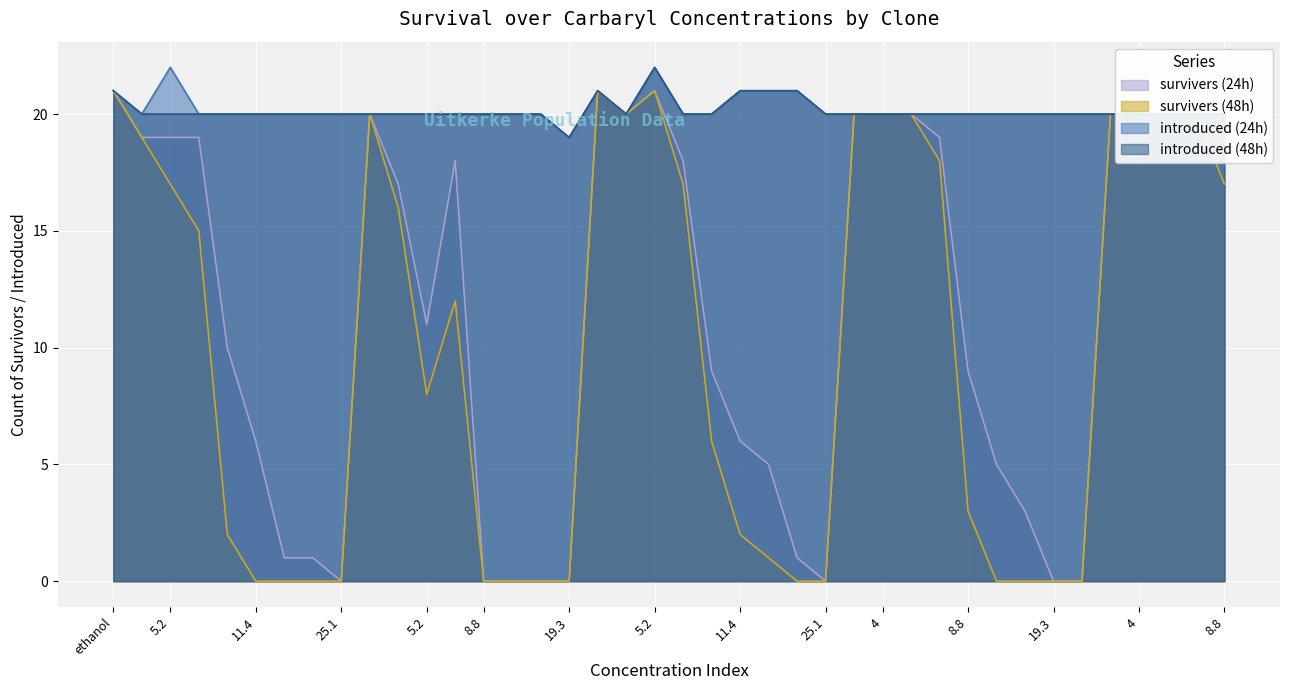

What are all the series names shown in the legend?

survivers (24h), survivers (48h), introduced (24h), introduced (48h)